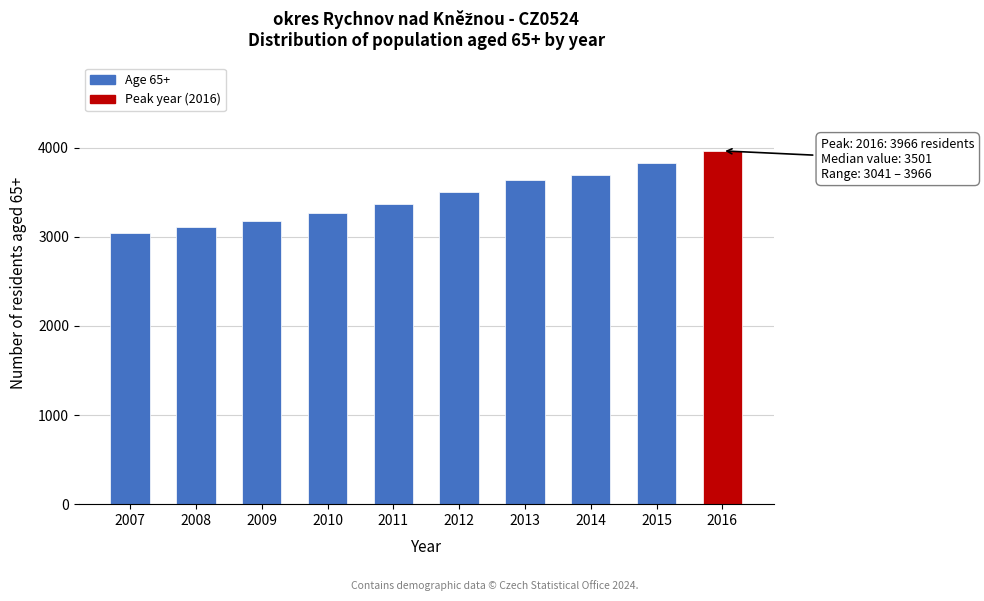

Reading left to right, what are all the values shown in this chart?

2007=3041	2008=3111	2009=3184	2010=3263	2011=3365	2012=3501	2013=3641	2014=3699	2015=3828	2016=3966